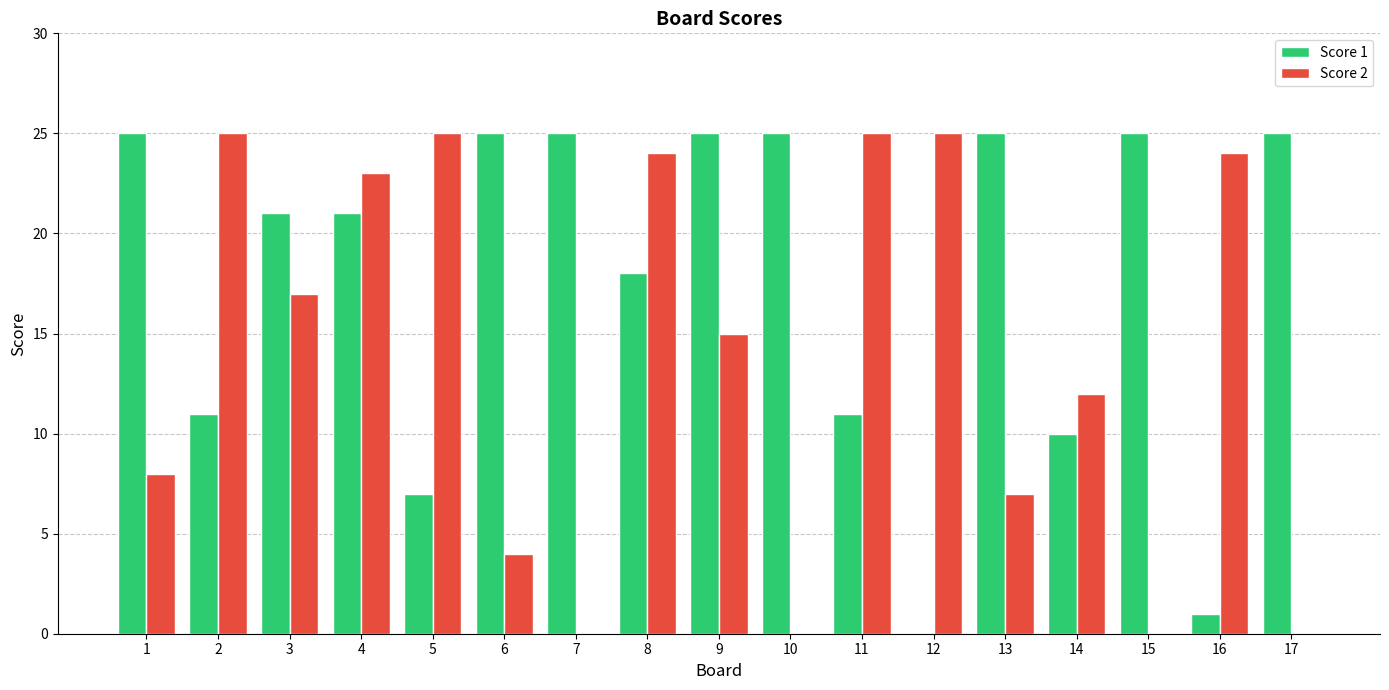

What is the sum of the Score 1 values at 4 and 1?

46